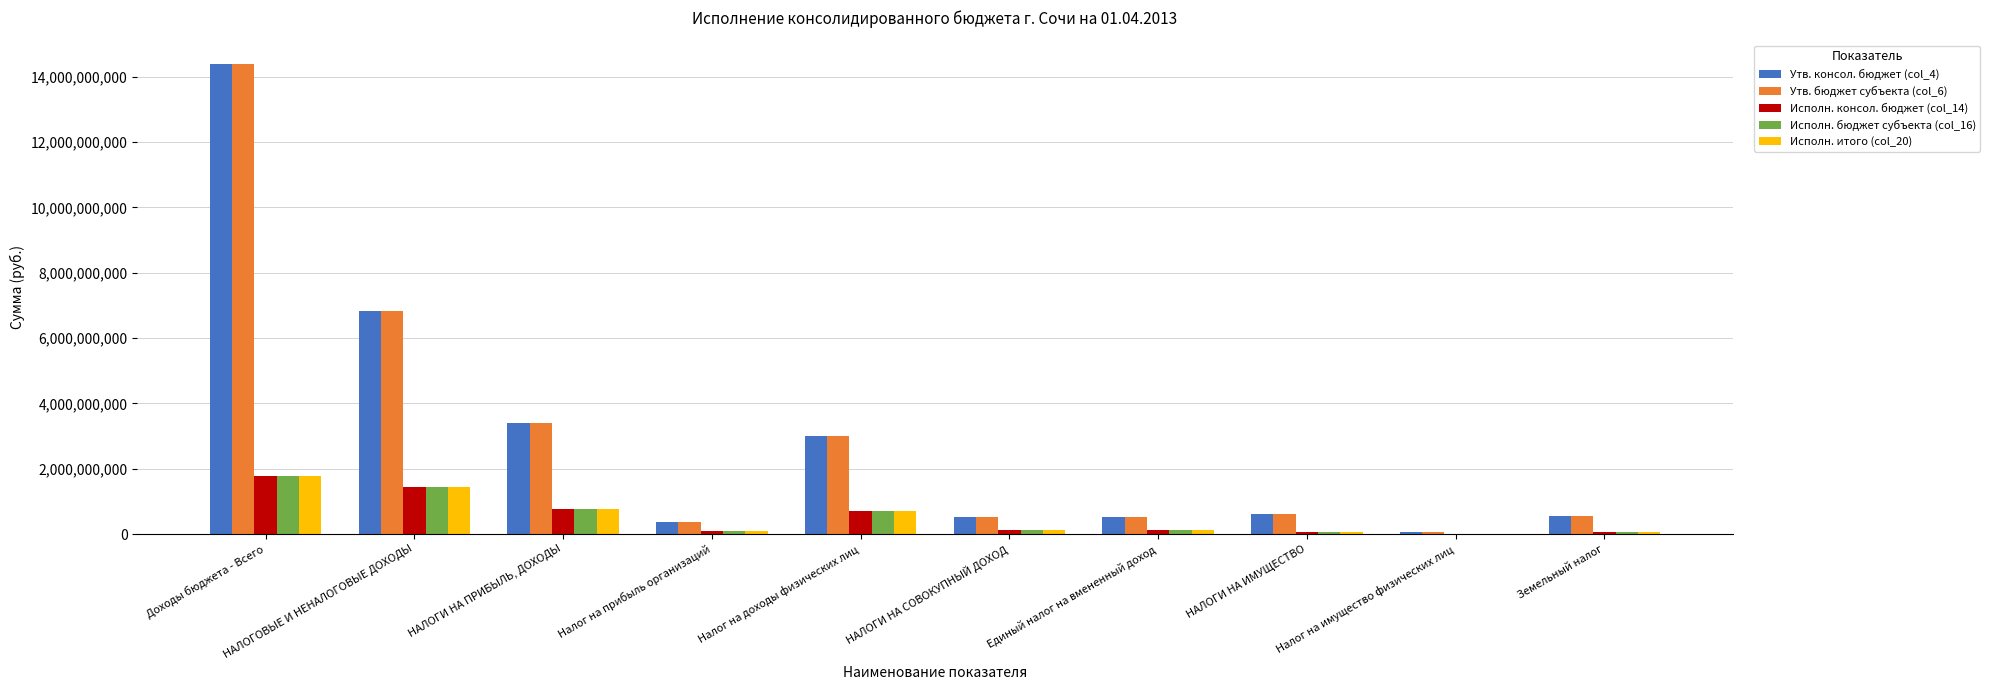

Is the value of Исполн. бюджет субъекта (col_16) at НАЛОГИ НА СОВОКУПНЫЙ ДОХОД greater than the value of Утв. бюджет субъекта (col_6) at НАЛОГИ НА ИМУЩЕСТВО?

No